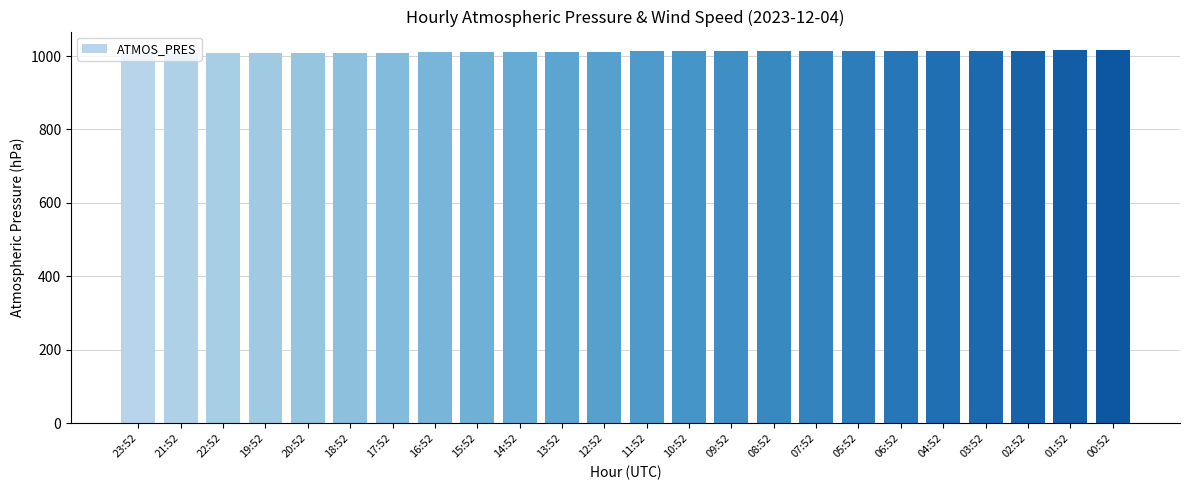

What is the average value?

1012.0